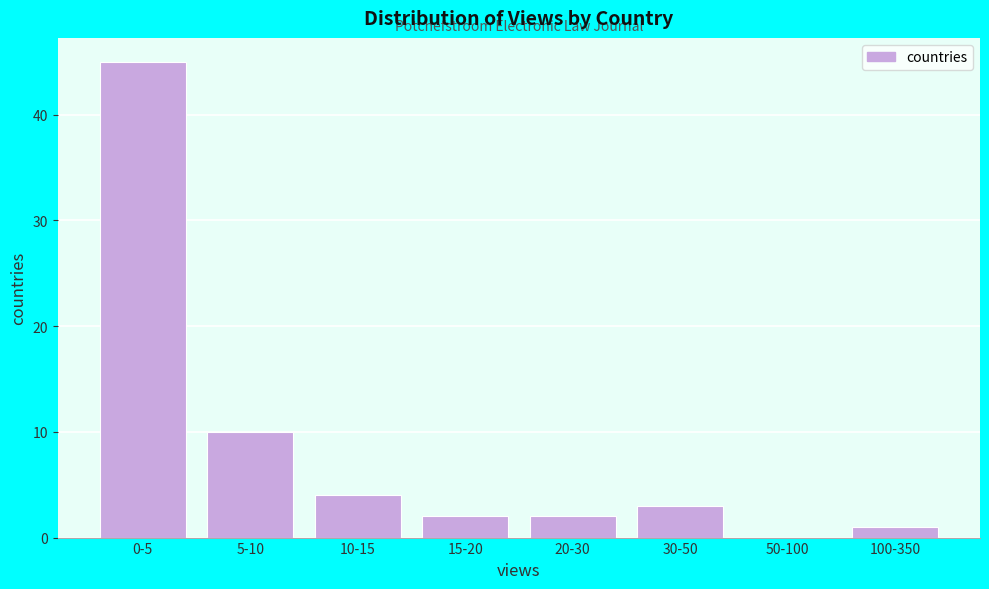

Reading right to left, list all the values displayed in this chart.

100-350=1	50-100=0	30-50=3	20-30=2	15-20=2	10-15=4	5-10=10	0-5=45